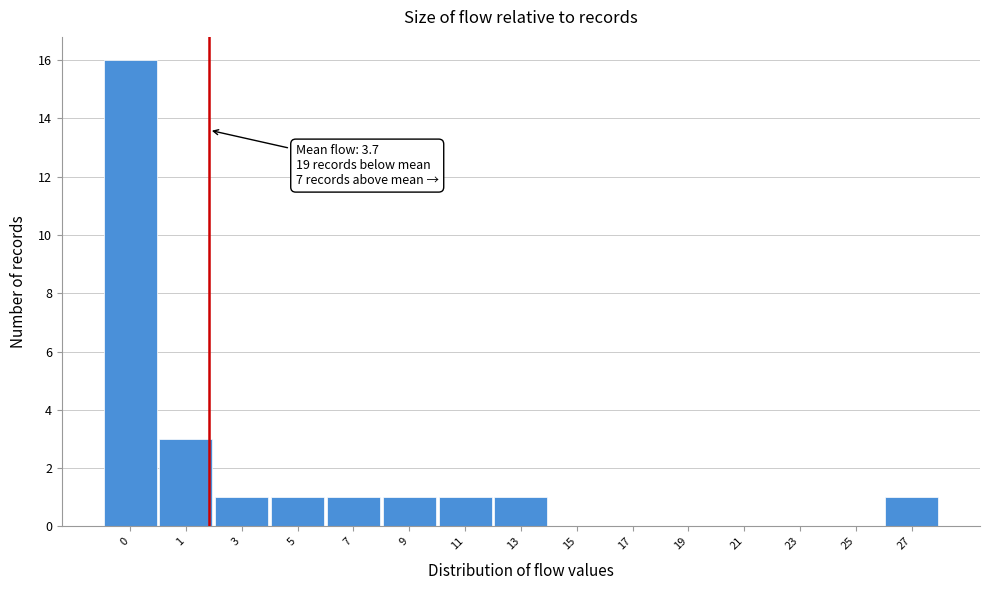

Reading left to right, extract all data points from this chart.

0=16	1=3	3=1	5=1	7=1	9=1	11=1	13=1	15=0	17=0	19=0	21=0	23=0	25=0	27=1